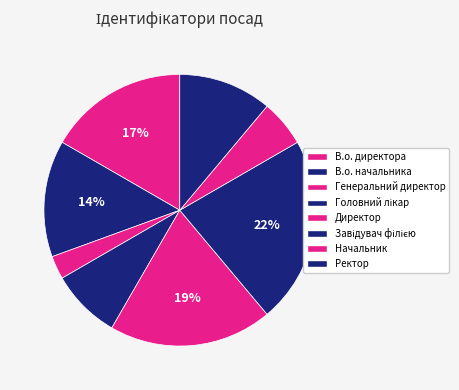

To the nearest percent, what percentage of the pie is Ректор?

11%